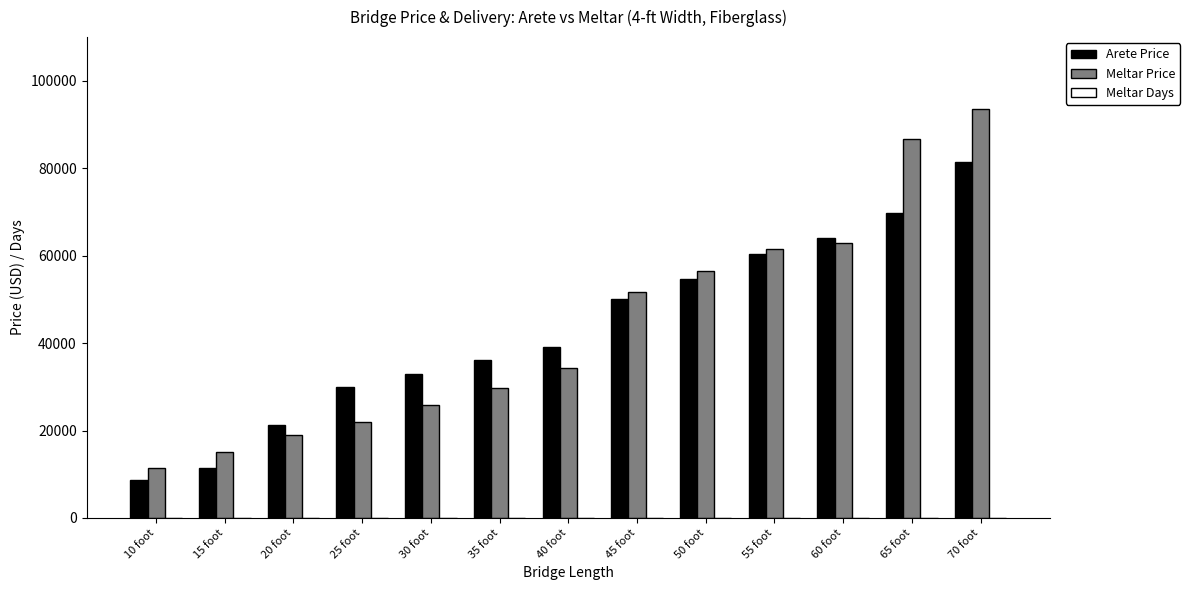

Which series changed the most between 15 foot and 55 foot?

Arete Price